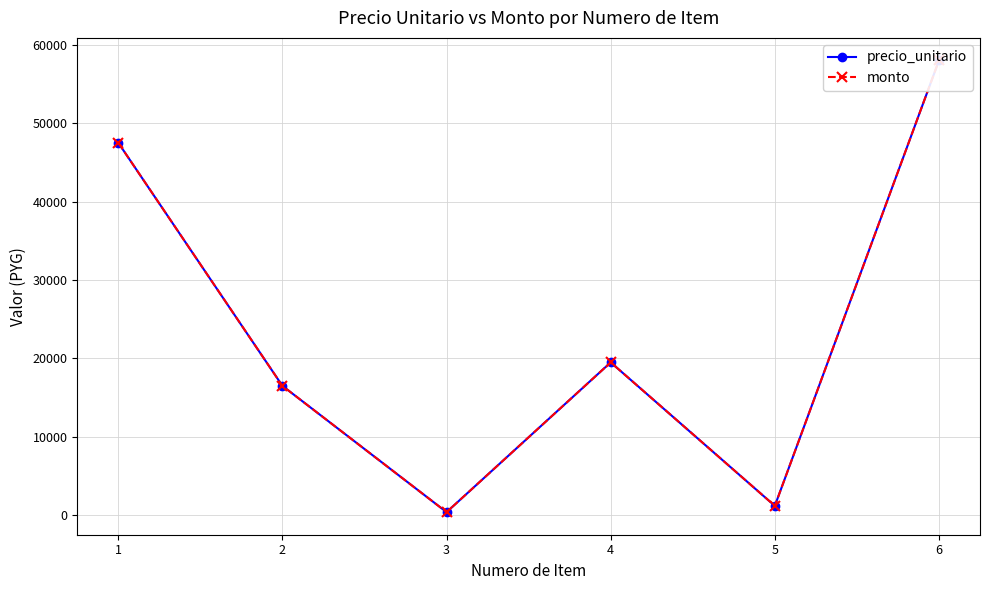

Which label corresponds to the largest value in the chart?

6